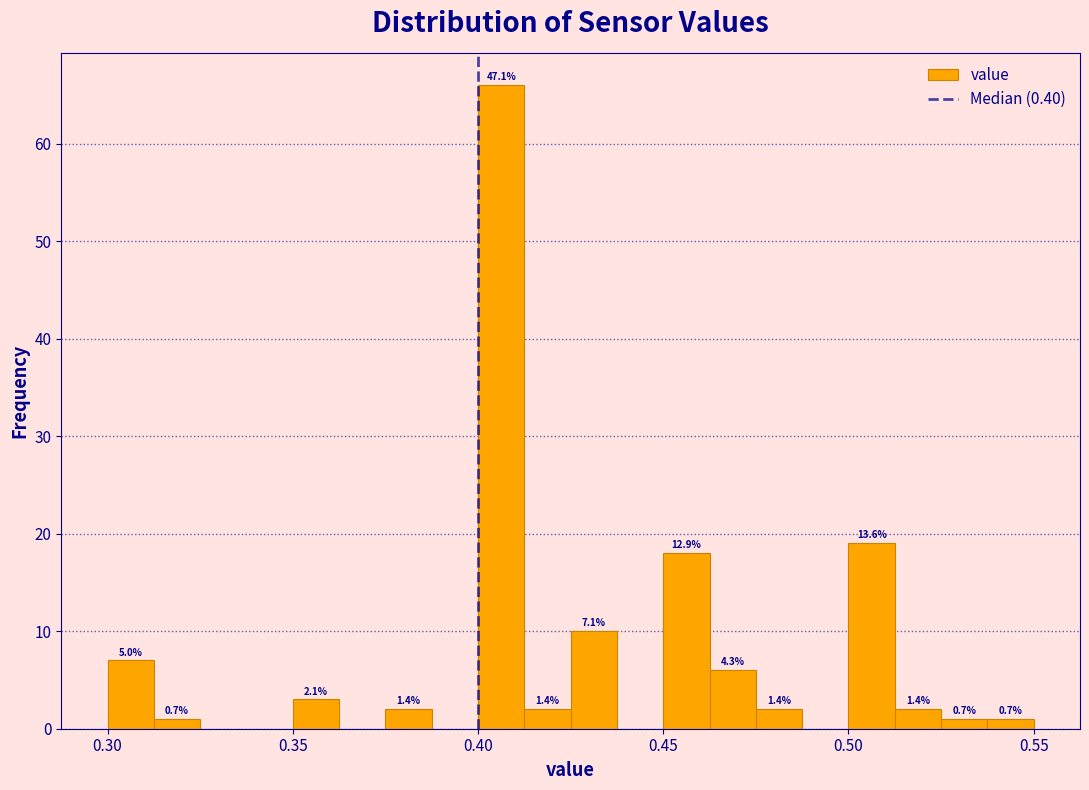

Around what value on the x-axis is the tallest bar? Give the approximate position of its centre, as read against the axis.

0.405